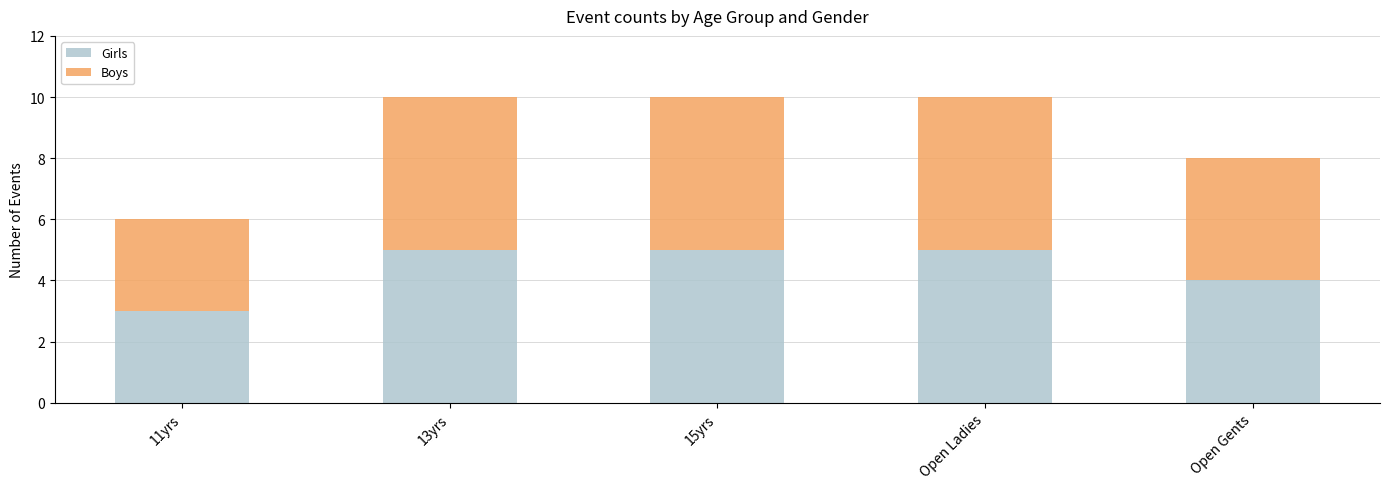

True or false: Girls has a value of 5 at Open Ladies.

True